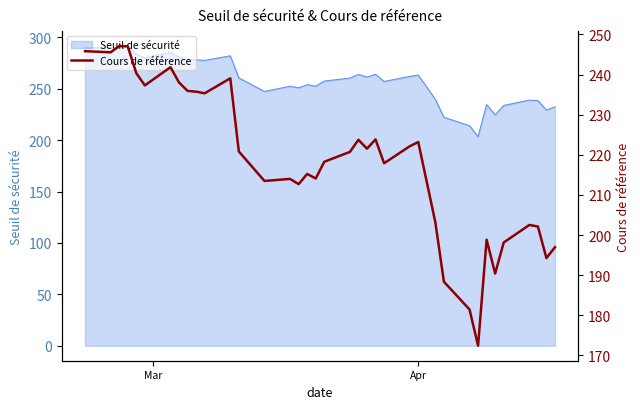

What is the difference between the second highest and second lowest values?

65.6